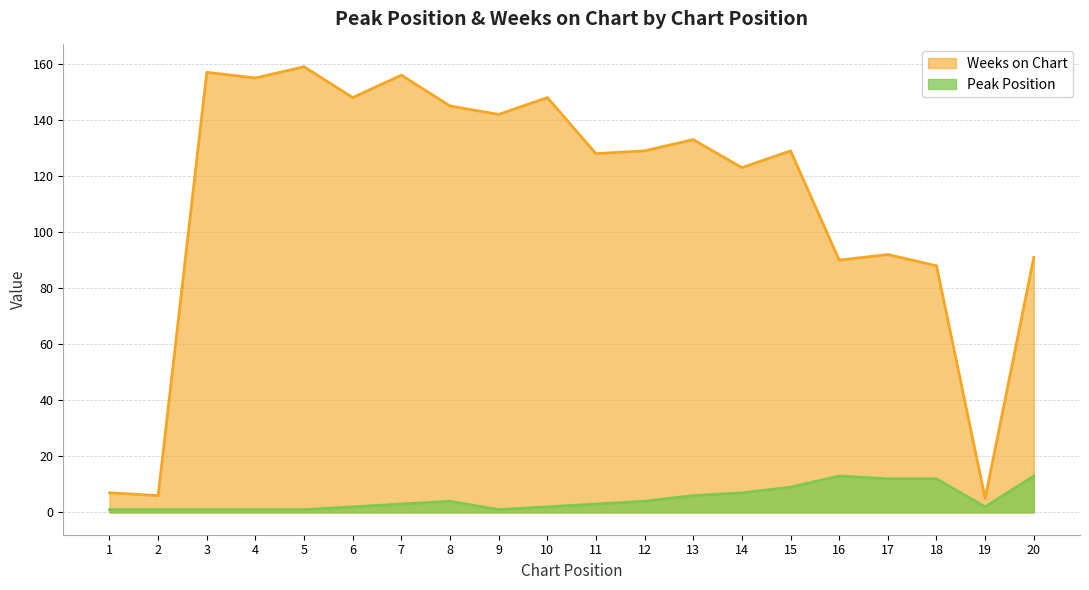

Does the chart have visible grid lines?

Yes